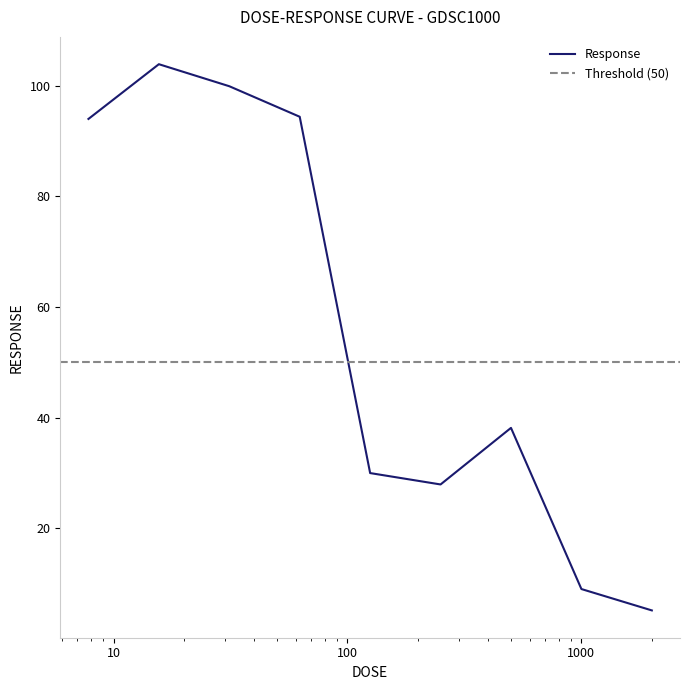

Does the chart have visible grid lines?

No